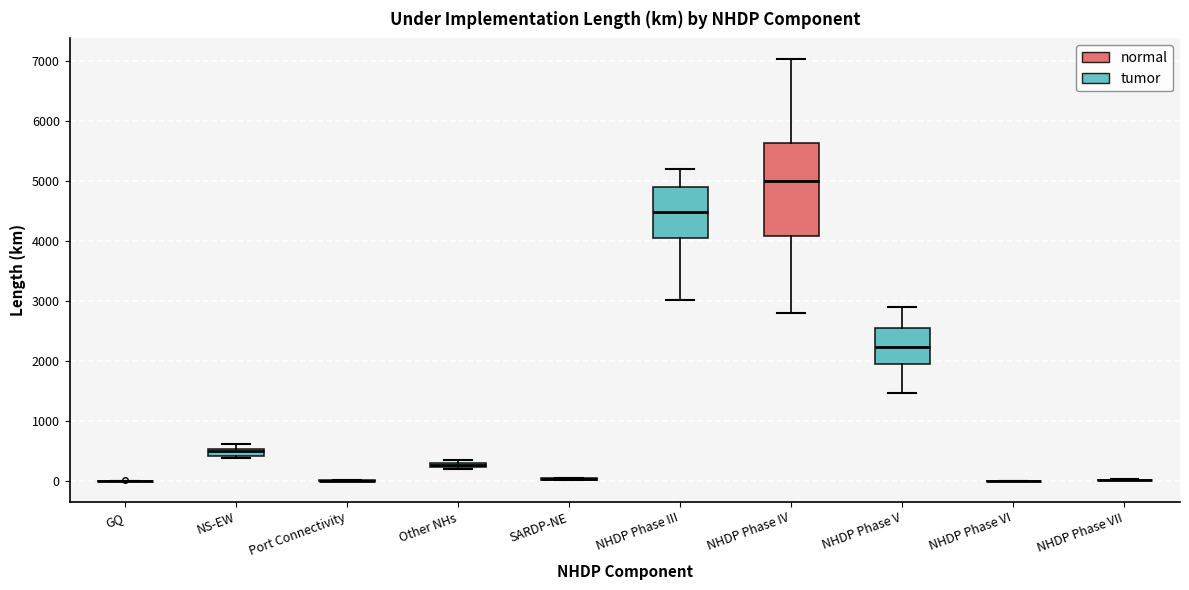

Comparing the boxes themselves (not the whiskers), which one is the tallest?

NHDP Phase IV